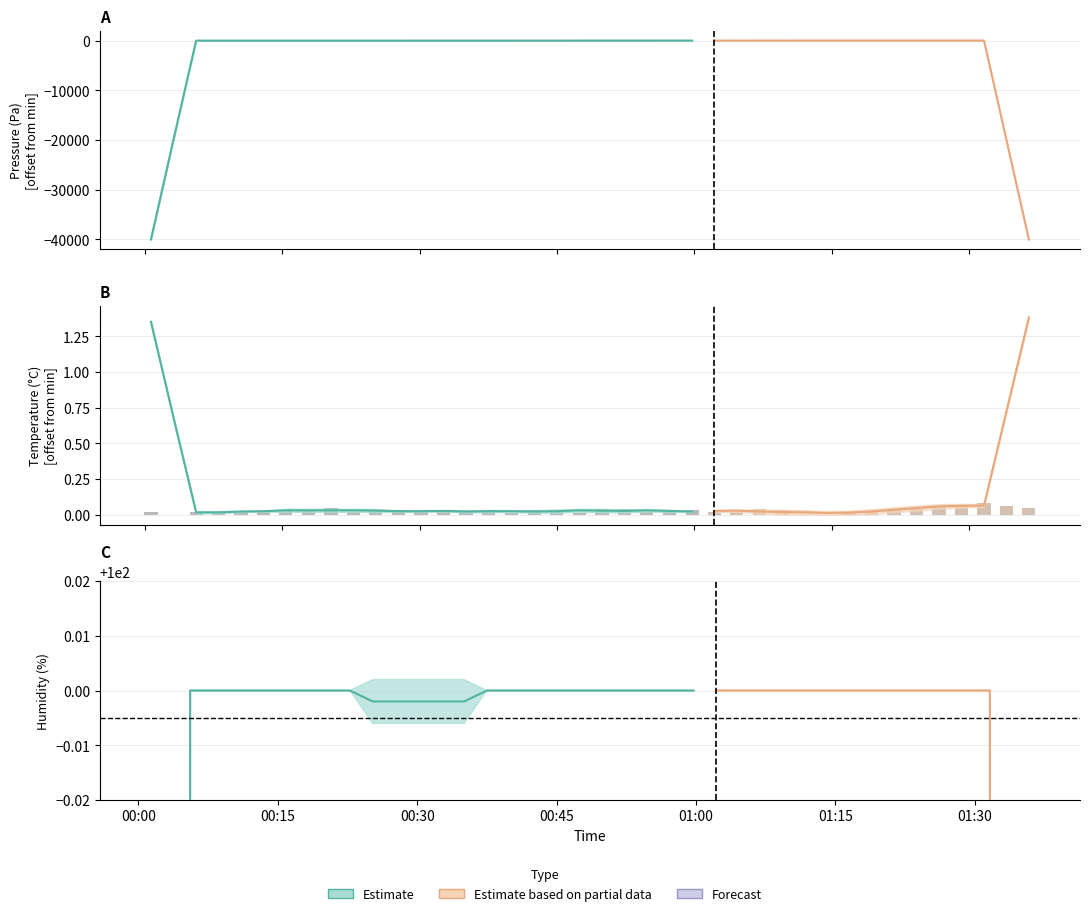

What is the difference between the second highest and minimum values in the temperature series?

0.1